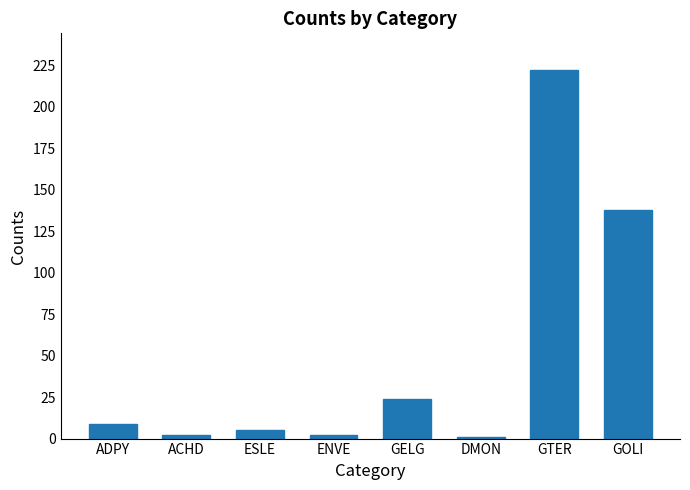

Count the number of categories in the chart.

8